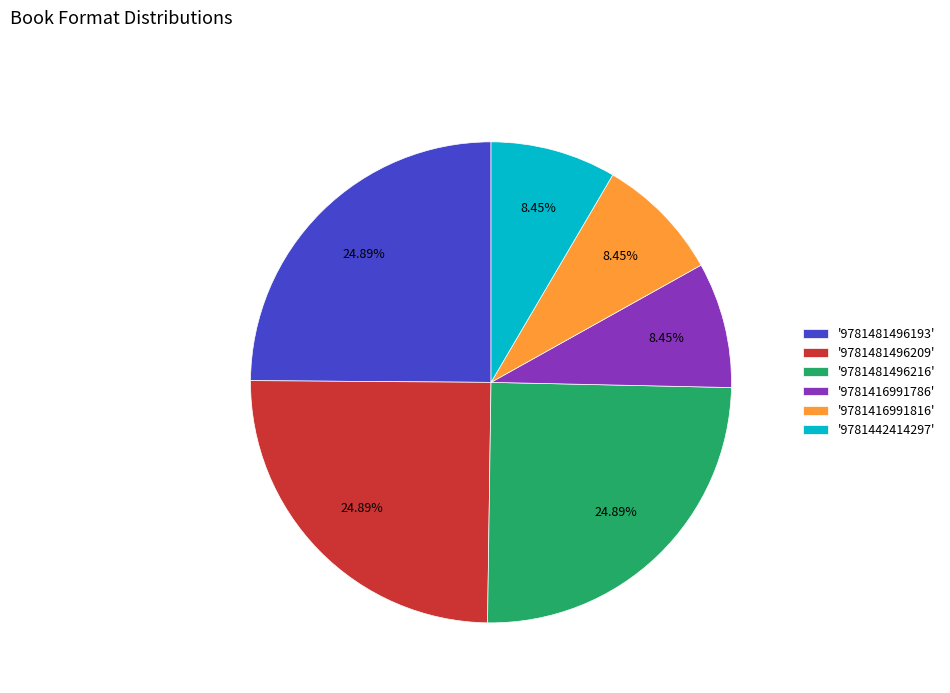

Does any single category account for the majority?

No